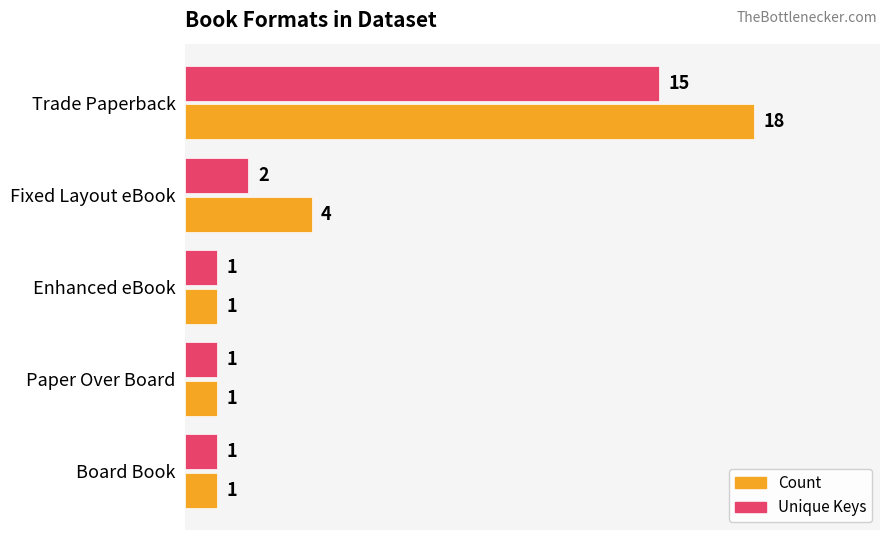

Rank the series at Trade Paperback from lowest to highest value.

Unique Keys, Count